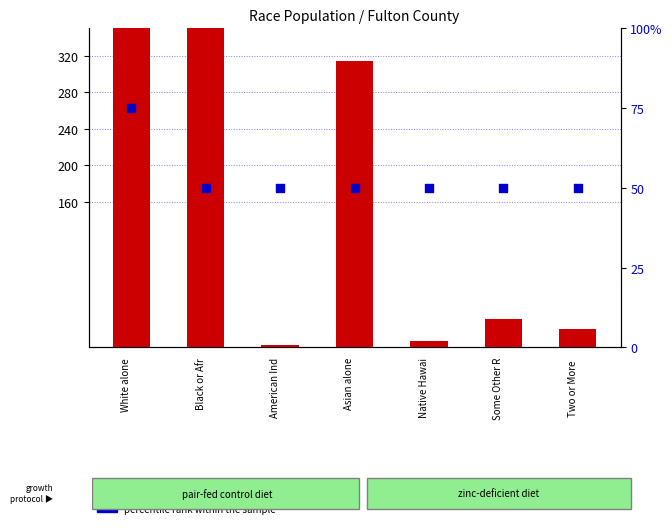

Which series has the widest spread of Y values?

count